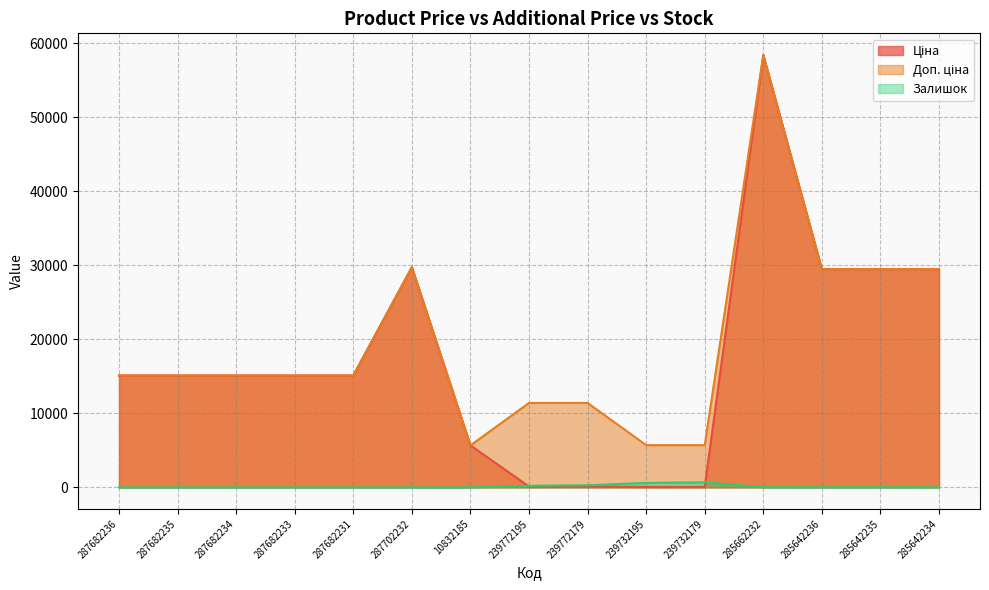

The Доп. ціна series shows 15120.0 at 287682236. True or false?

True